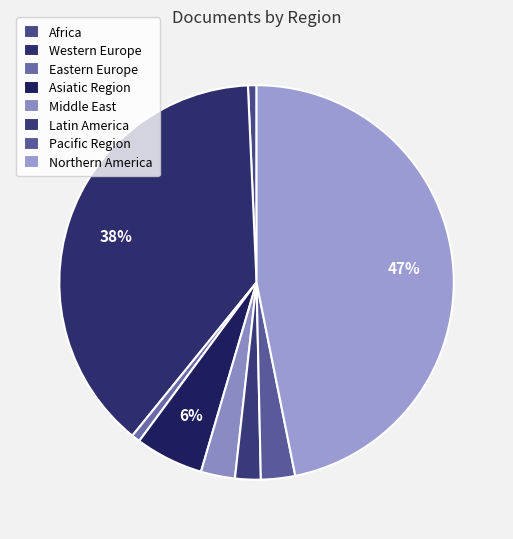

The Pacific Region slice represents 1% of the pie. True or false?

False